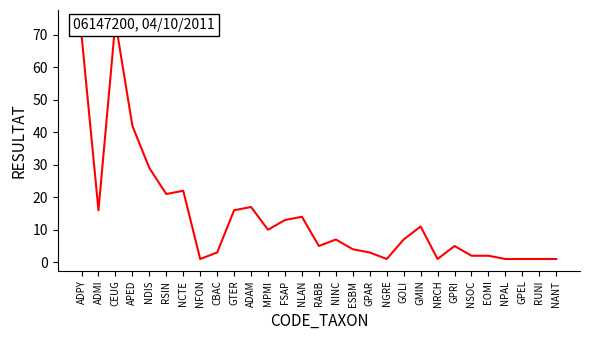

At which category does the data reach its first local peak?

CEUG